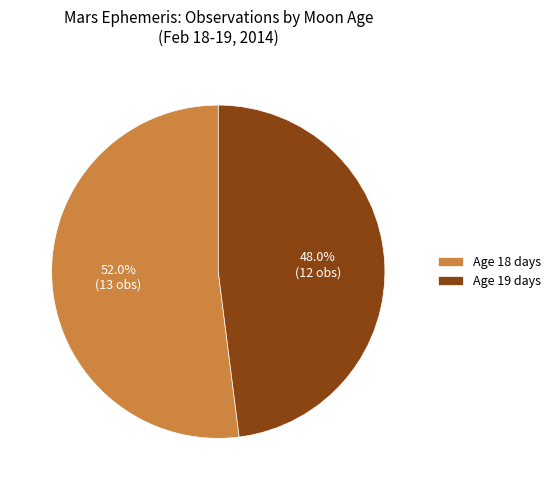

Does any single category account for the majority?

Yes